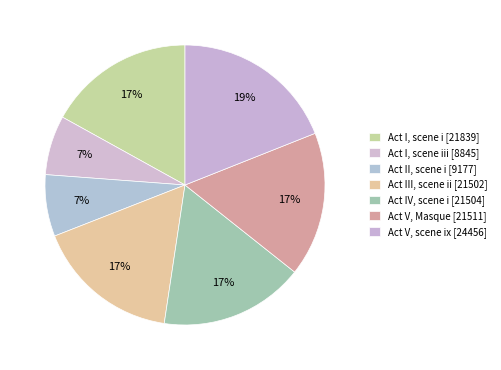

Count the number of slices in the pie.

7